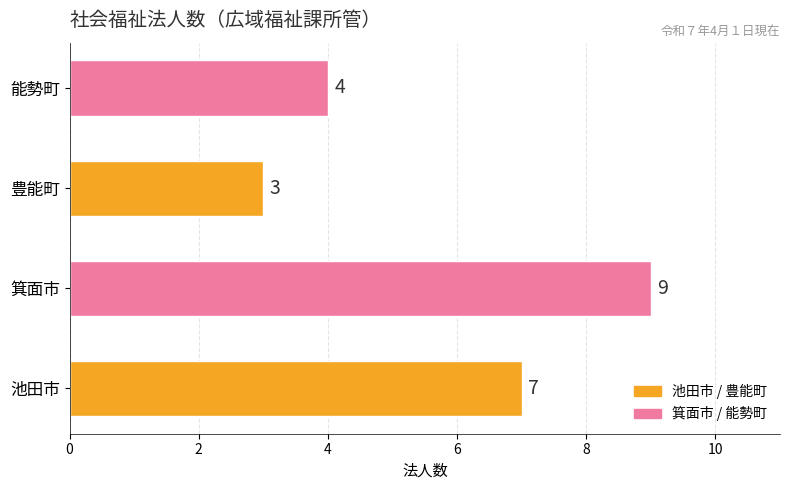

Which category has the lowest value across all series?

豊能町